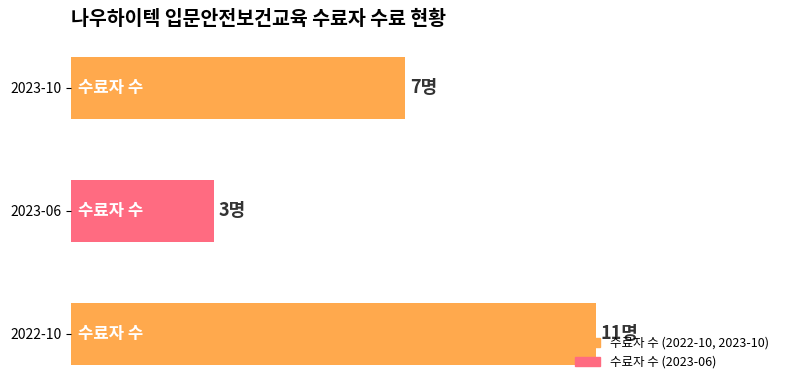

What is the average value?

7